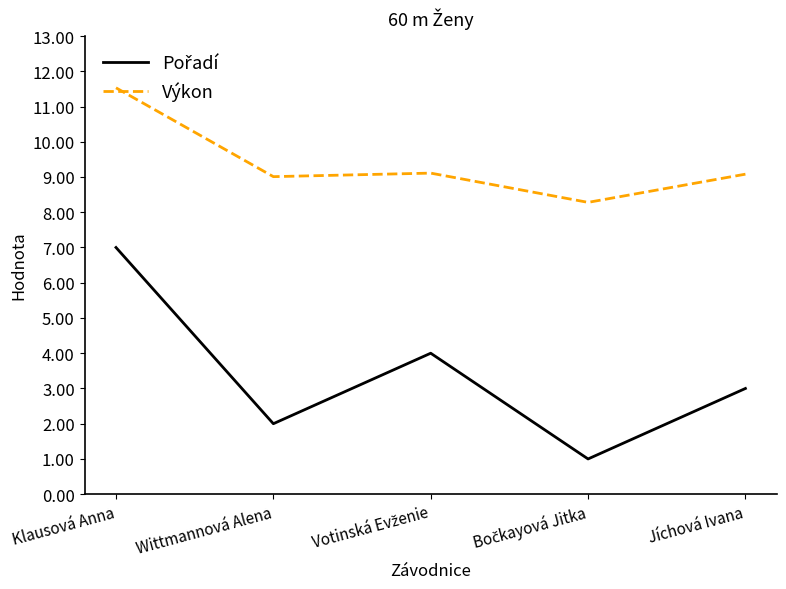

What is the difference between the highest and lowest values at Jíchová Ivana?

6.1